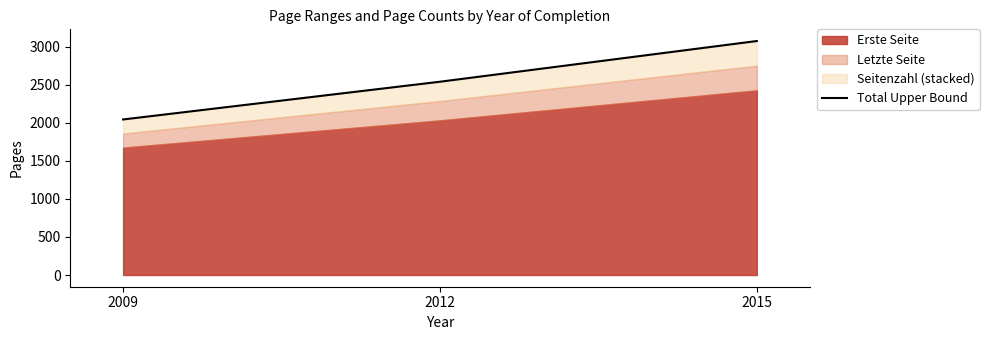

Count the values in the range 2045 to 3076.

3